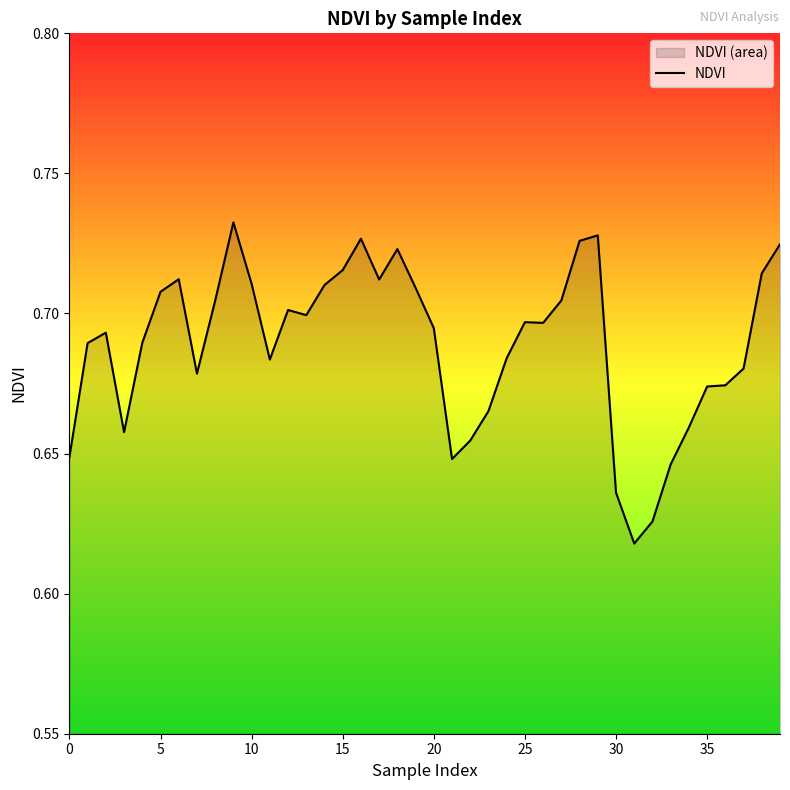

True or false: the data has more than 0 interior local peaks.

True